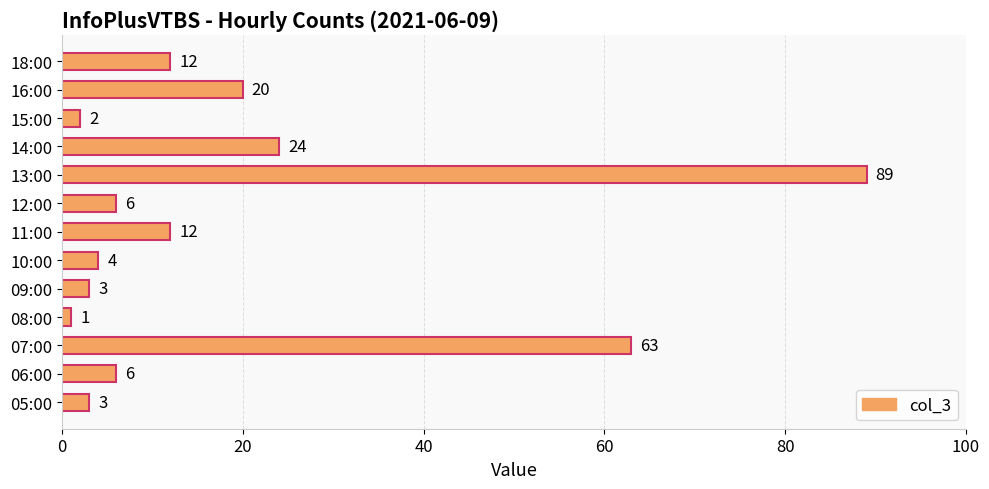

Which label corresponds to the smallest value in the chart?

08:00